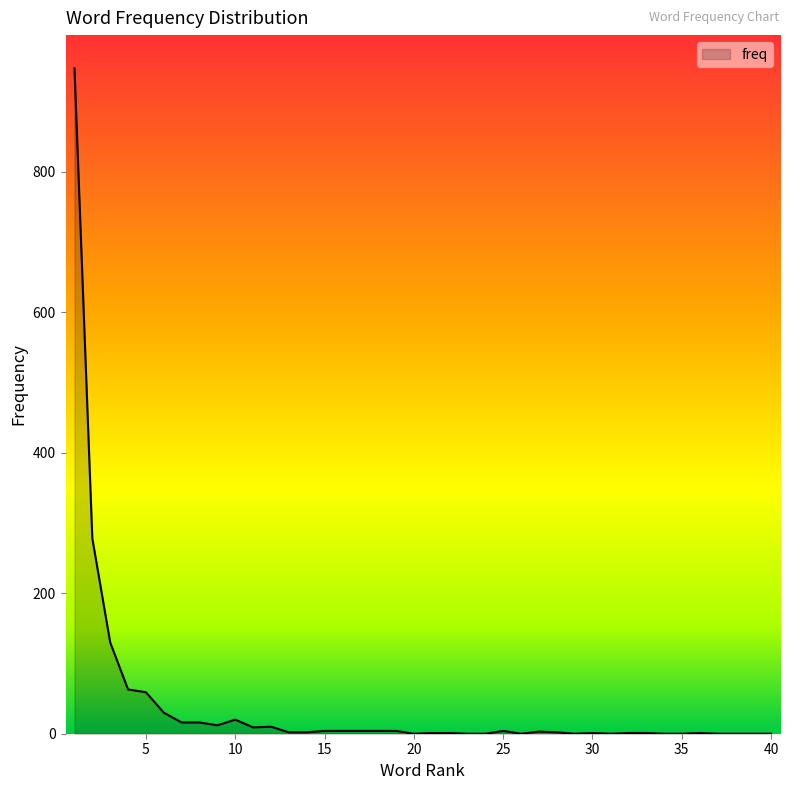

What is the difference between the maximum and minimum values?

947